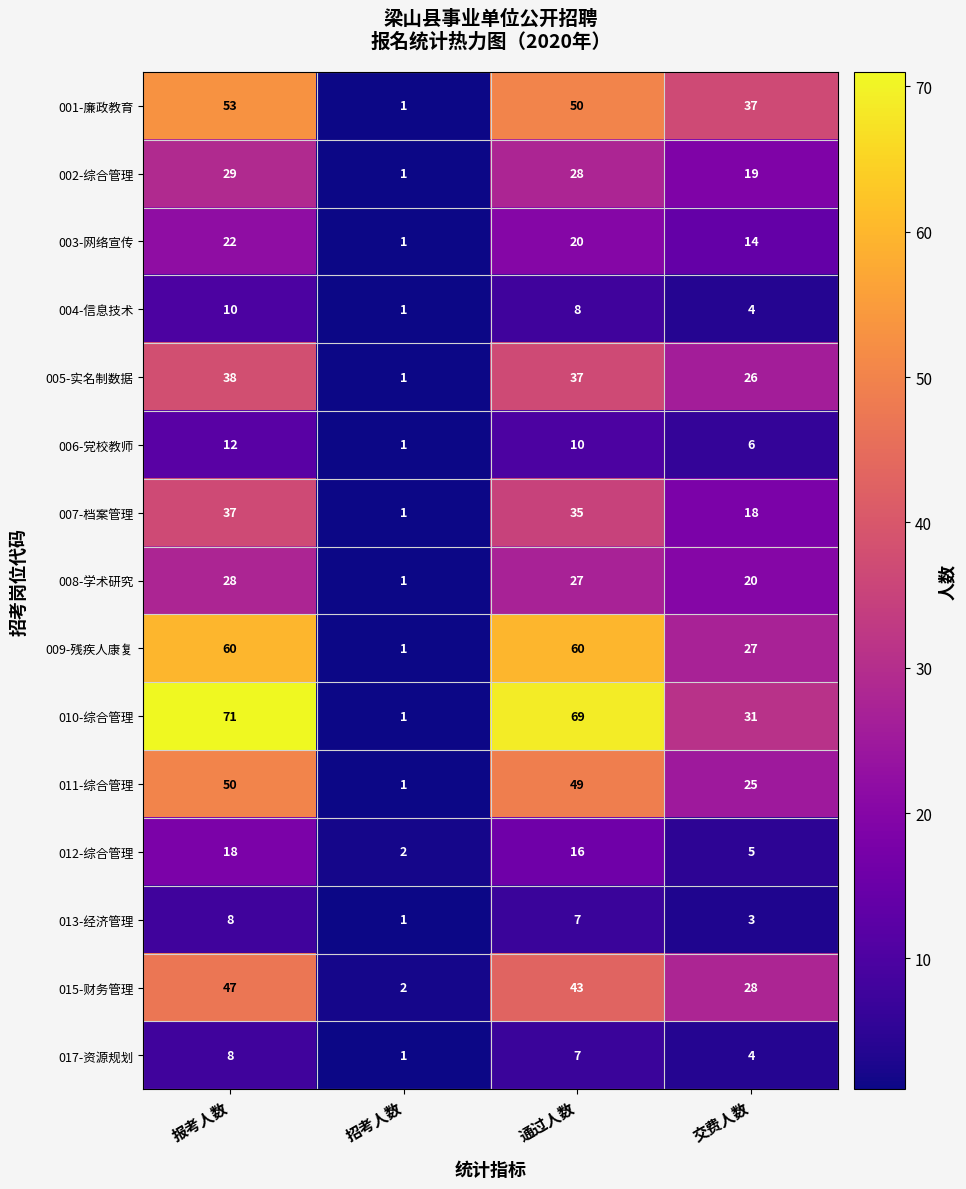

What is the approximate value of 008-学术研究 at 交费人数?

20